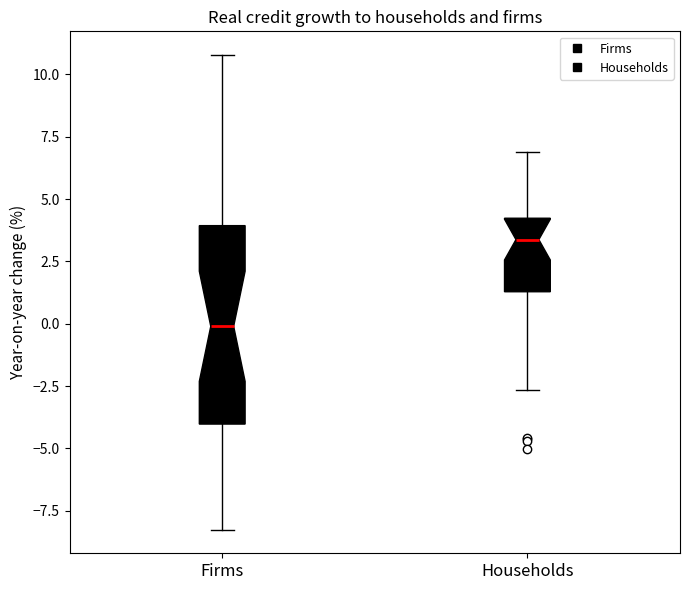

Comparing the boxes themselves (not the whiskers), which one is the tallest?

Firms